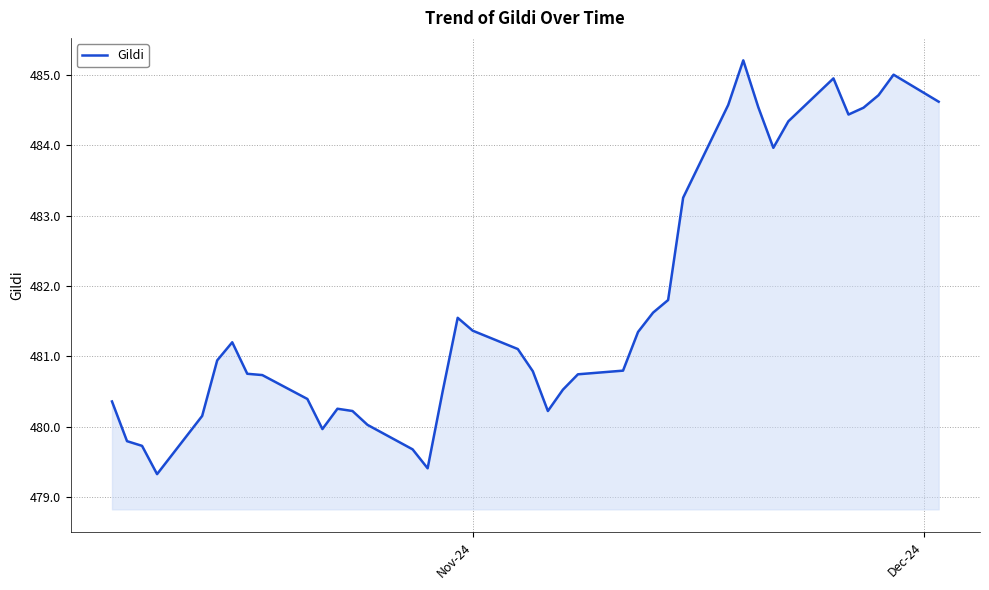

What is the maximum value shown in the chart?

485.2